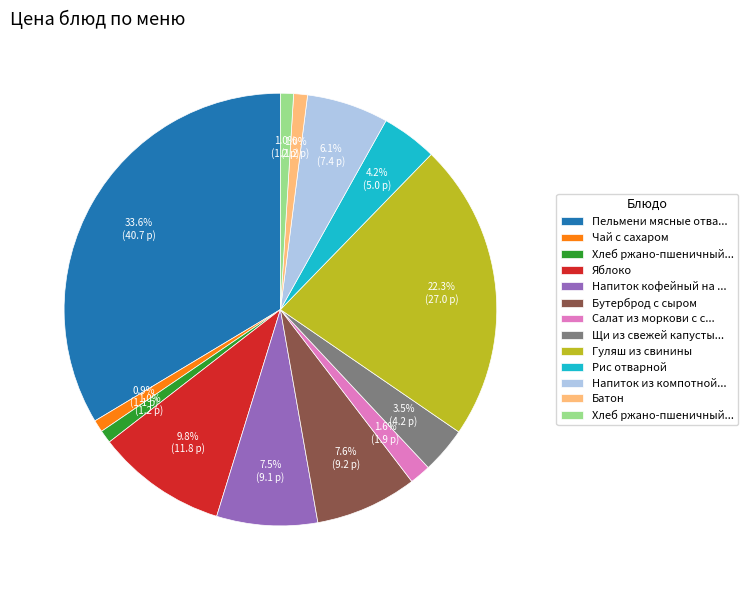

Does any single category account for the majority?

No